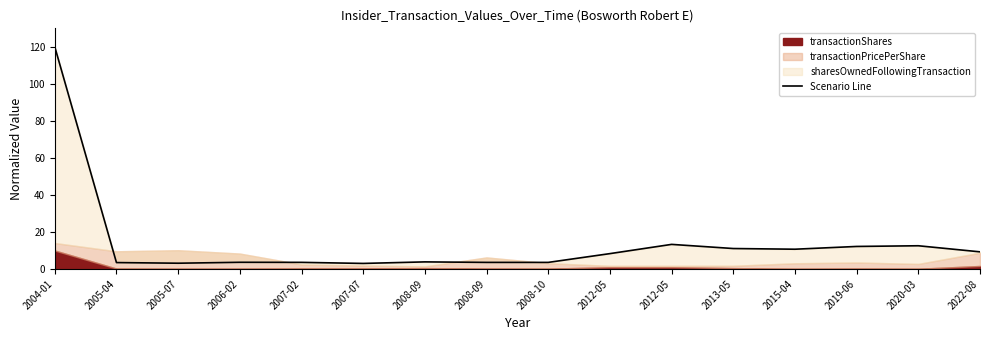

What is the greatest value displayed?

120.0